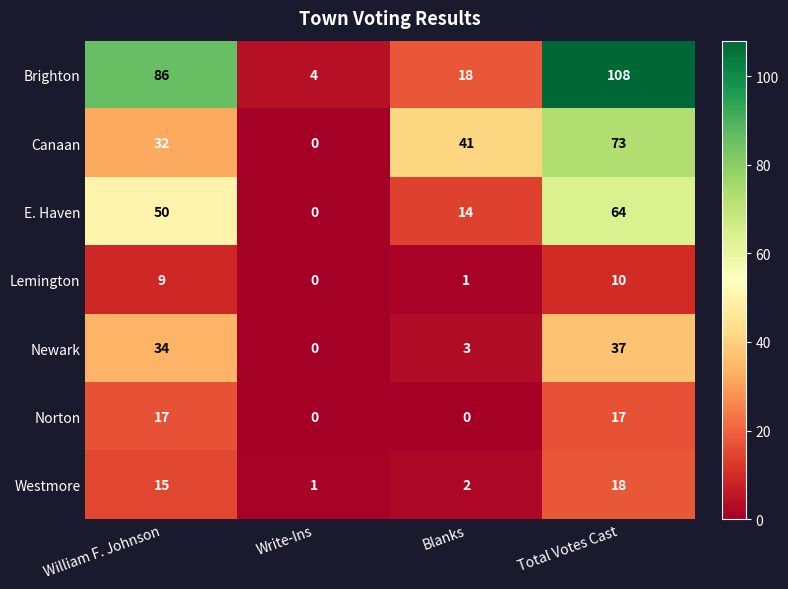

What is the highest value of the Canaan series?

73